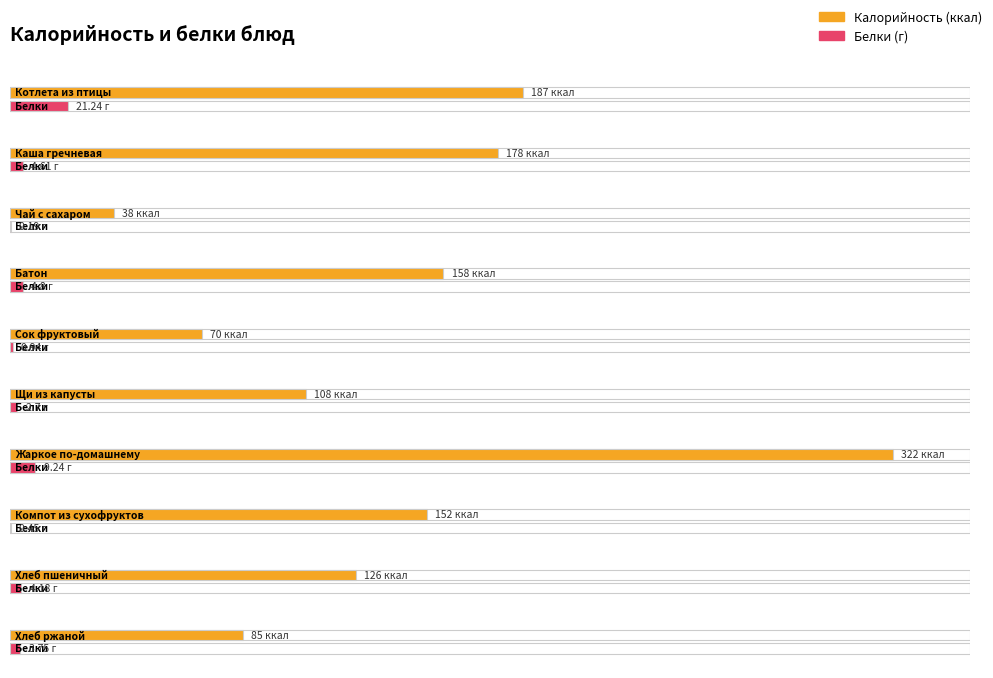

What is the average value of the Белки series?

5.2